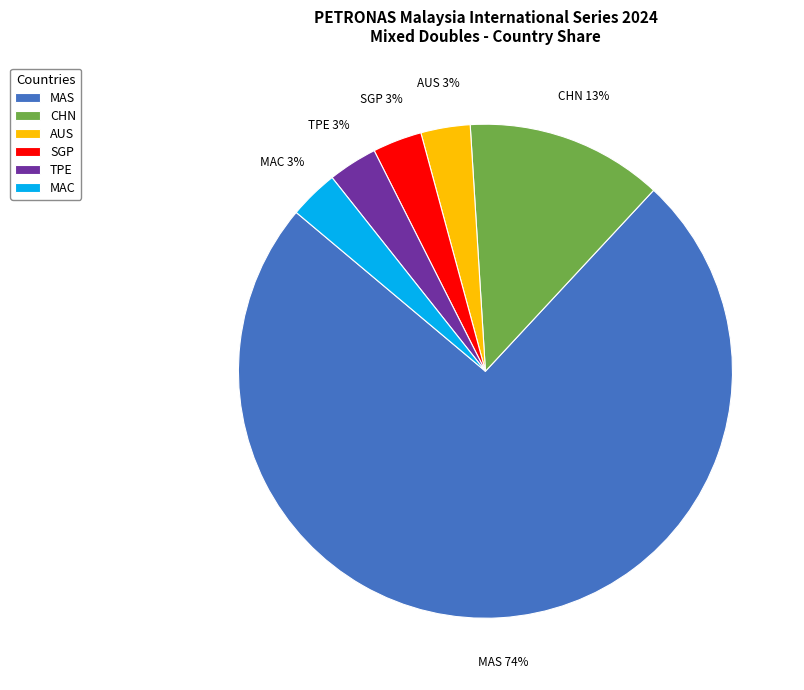

What percentage is the MAC slice, to the nearest percent?

3%